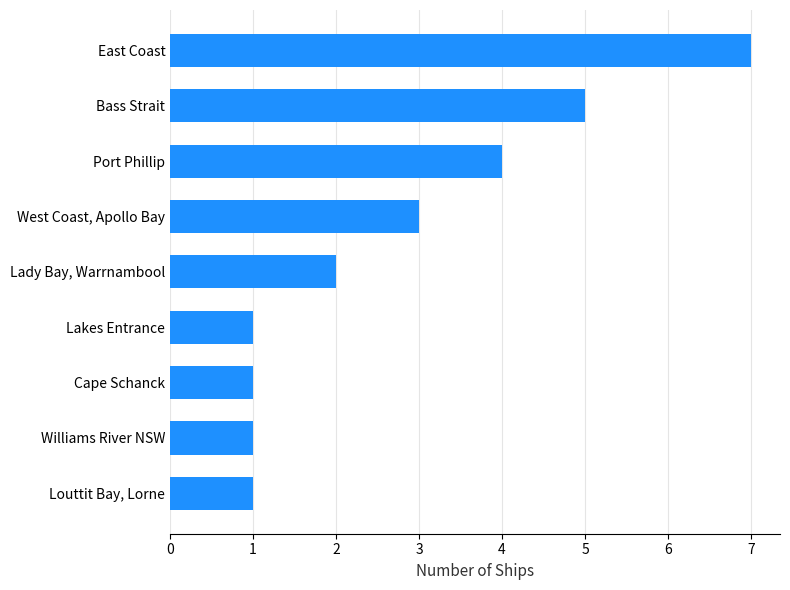

Reading bottom to top, transcribe all the data shown in this chart.

1	1	1	1	2	3	4	5	7